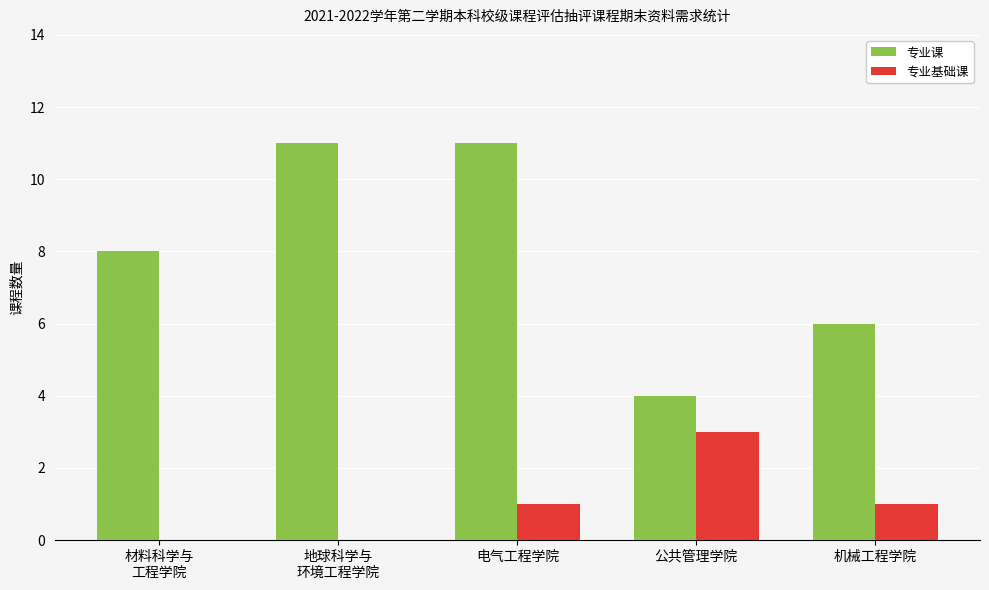

What is the highest value of the 专业课 series?

11